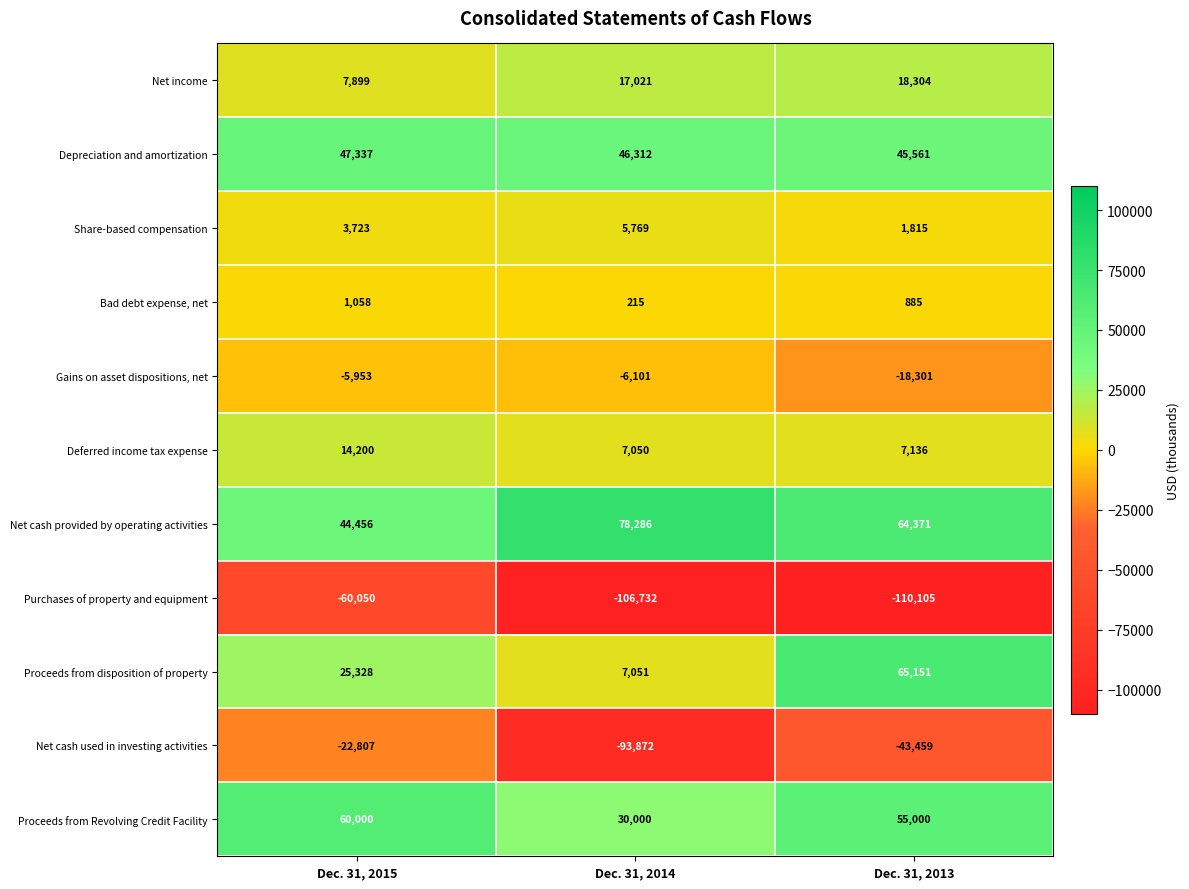

At which label is Net income closest to 13101?

Dec. 31, 2014